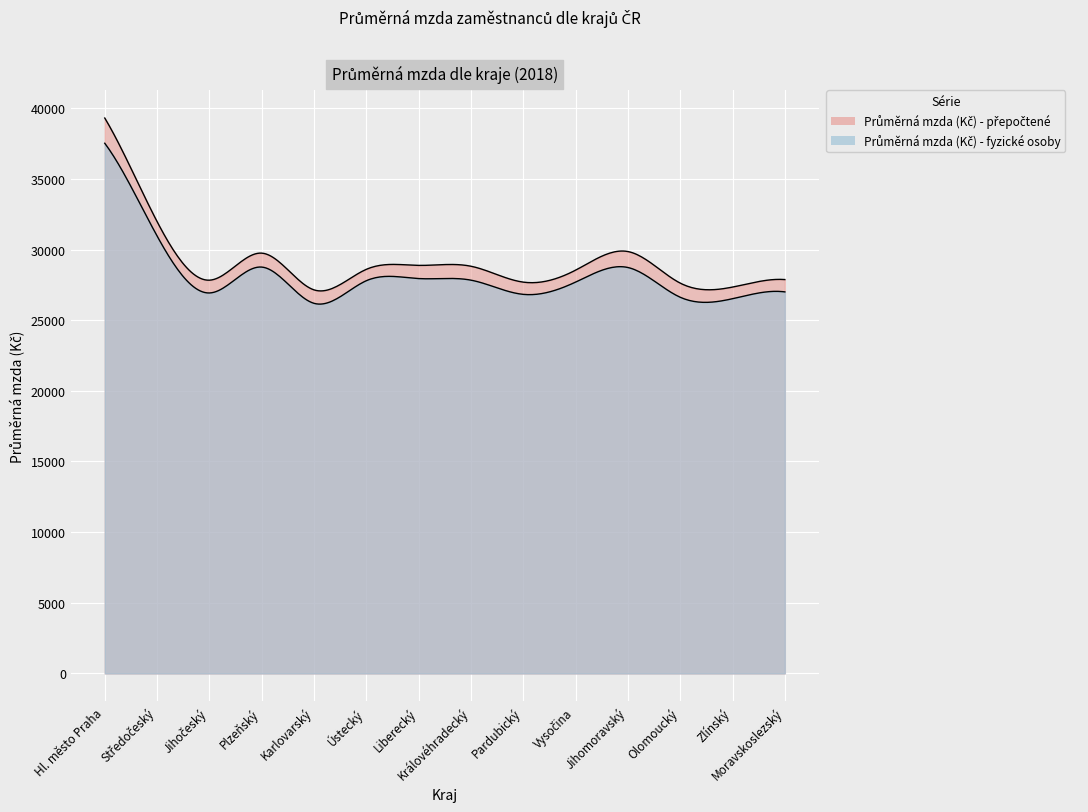

How many data points does each series have?

14